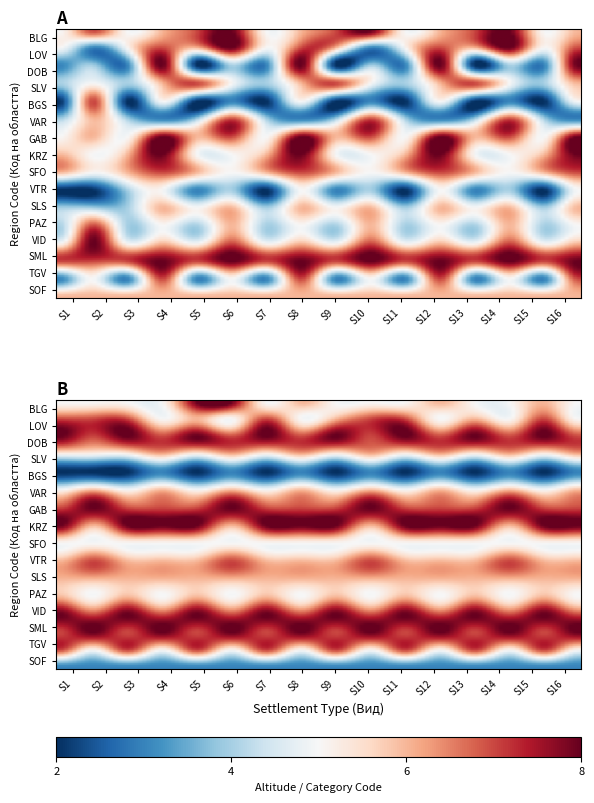

Reading right to left, extract all data points from this chart.

BLG: 15=6	14=5	13=8	12=7	11=6	10=5	9=8	8=7	7=6	6=5	5=8	4=7	3=6	2=5	1=7	0=5
LOV: 15=7	14=5	13=8	12=6	11=7	10=5	9=3	8=6	7=7	6=5	5=8	4=6	3=7	2=5	1=3	0=5
DOB: 15=8	14=3	13=4	12=2	11=8	10=3	9=4	8=2	7=8	6=3	5=4	4=2	3=8	2=3	1=4	0=3
SLV: 15=6	14=4	13=5	12=7	11=6	10=4	9=5	8=7	7=6	6=4	5=5	4=7	3=6	2=4	1=5	0=4
BGS: 15=5	14=2	13=3	12=2	11=5	10=2	9=3	8=2	7=5	6=2	5=3	4=2	3=5	2=2	1=7	0=2
VAR: 15=3	14=4	13=7	12=4	11=3	10=4	9=7	8=4	7=3	6=4	5=7	4=4	3=3	2=4	1=6	0=4
GAB: 15=8	14=5	13=7	12=6	11=8	10=5	9=7	8=6	7=8	6=5	5=7	4=6	3=8	2=5	1=6	0=5
KRZ: 15=8	14=6	13=5	12=5	11=8	10=6	9=5	8=5	7=8	6=6	5=5	4=5	3=8	2=6	1=5	0=6
SFO: 15=7	14=6	13=5	12=6	11=7	10=6	9=5	8=6	7=7	6=6	5=5	4=6	3=7	2=6	1=5	0=6
VTR: 15=5	14=2	13=4	12=3	11=5	10=2	9=4	8=3	7=5	6=2	5=4	4=3	3=5	2=4	1=2	0=2
SLS: 15=6	14=4	13=6	12=5	11=6	10=4	9=6	8=5	7=6	6=4	5=6	4=5	3=6	2=4	1=4	0=4
PAZ: 15=5	14=4	13=6	12=4	11=5	10=4	9=6	8=4	7=5	6=4	5=6	4=4	3=5	2=4	1=7	0=4
VID: 15=6	14=5	13=7	12=5	11=6	10=5	9=7	8=5	7=6	6=5	5=7	4=5	3=6	2=5	1=8	0=5
SML: 15=8	14=7	13=8	12=7	11=8	10=7	9=8	8=7	7=8	6=7	5=8	4=7	3=8	2=7	1=7	0=7
TGV: 15=7	14=3	13=5	12=3	11=7	10=3	9=5	8=3	7=7	6=3	5=5	4=3	3=7	2=3	1=5	0=3
SOF: 15=6	14=6	13=6	12=6	11=6	10=6	9=6	8=6	7=6	6=6	5=6	4=6	3=6	2=6	1=6	0=6